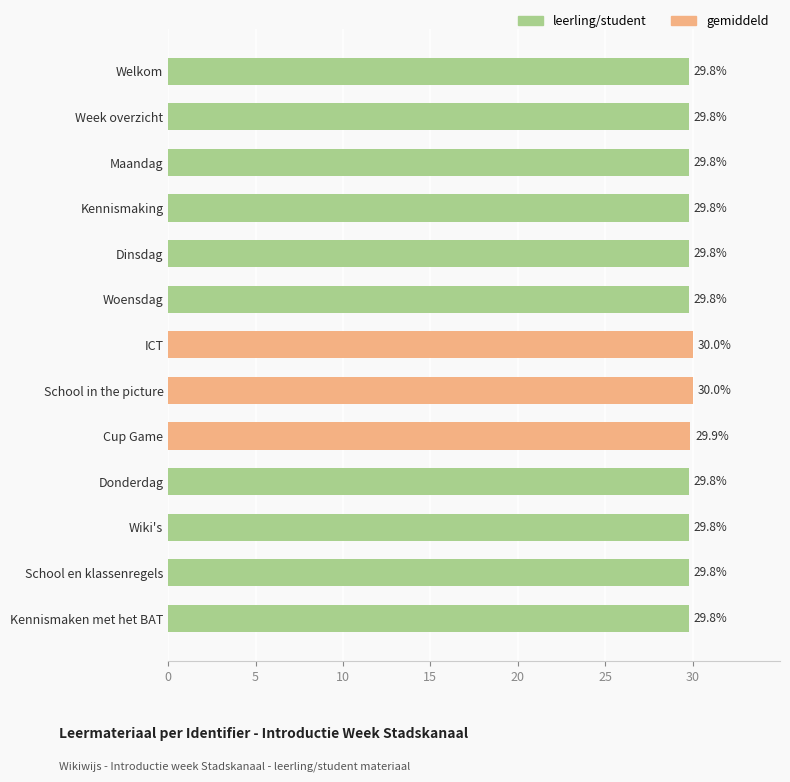

What is the minimum value shown in the chart?

29.8